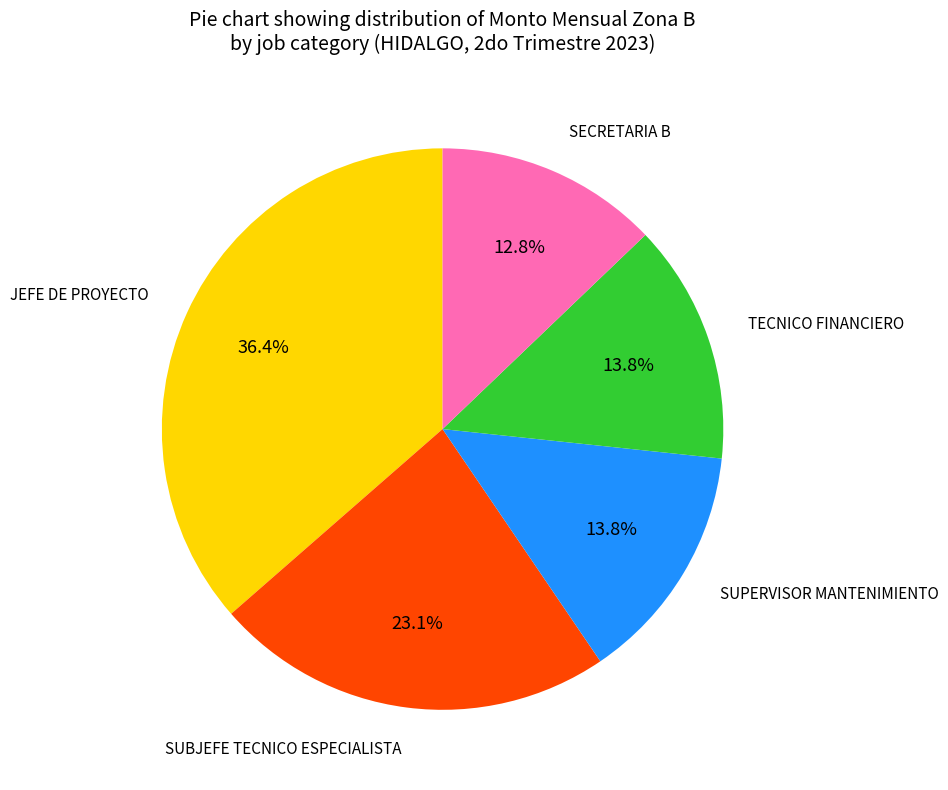

Count the number of slices in the pie.

5